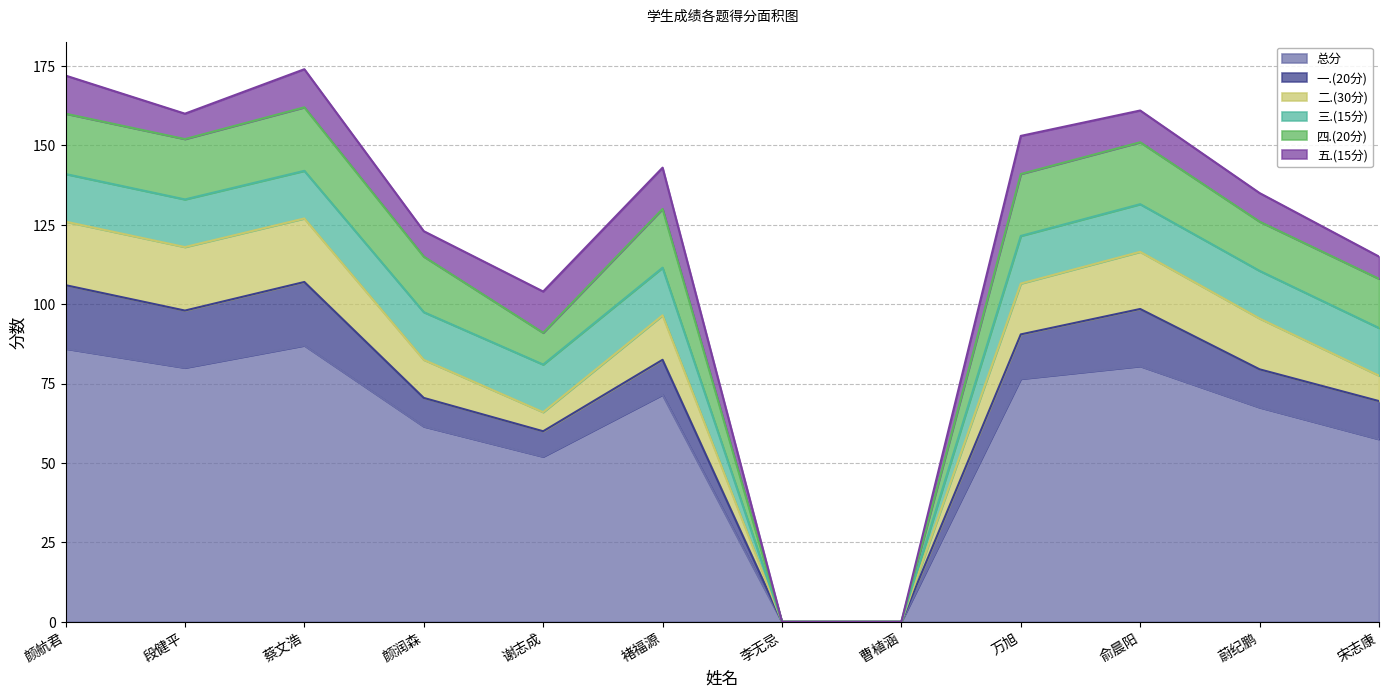

In 二.(30分), how many points are lower than both neighbors (excluding endpoints)?

1